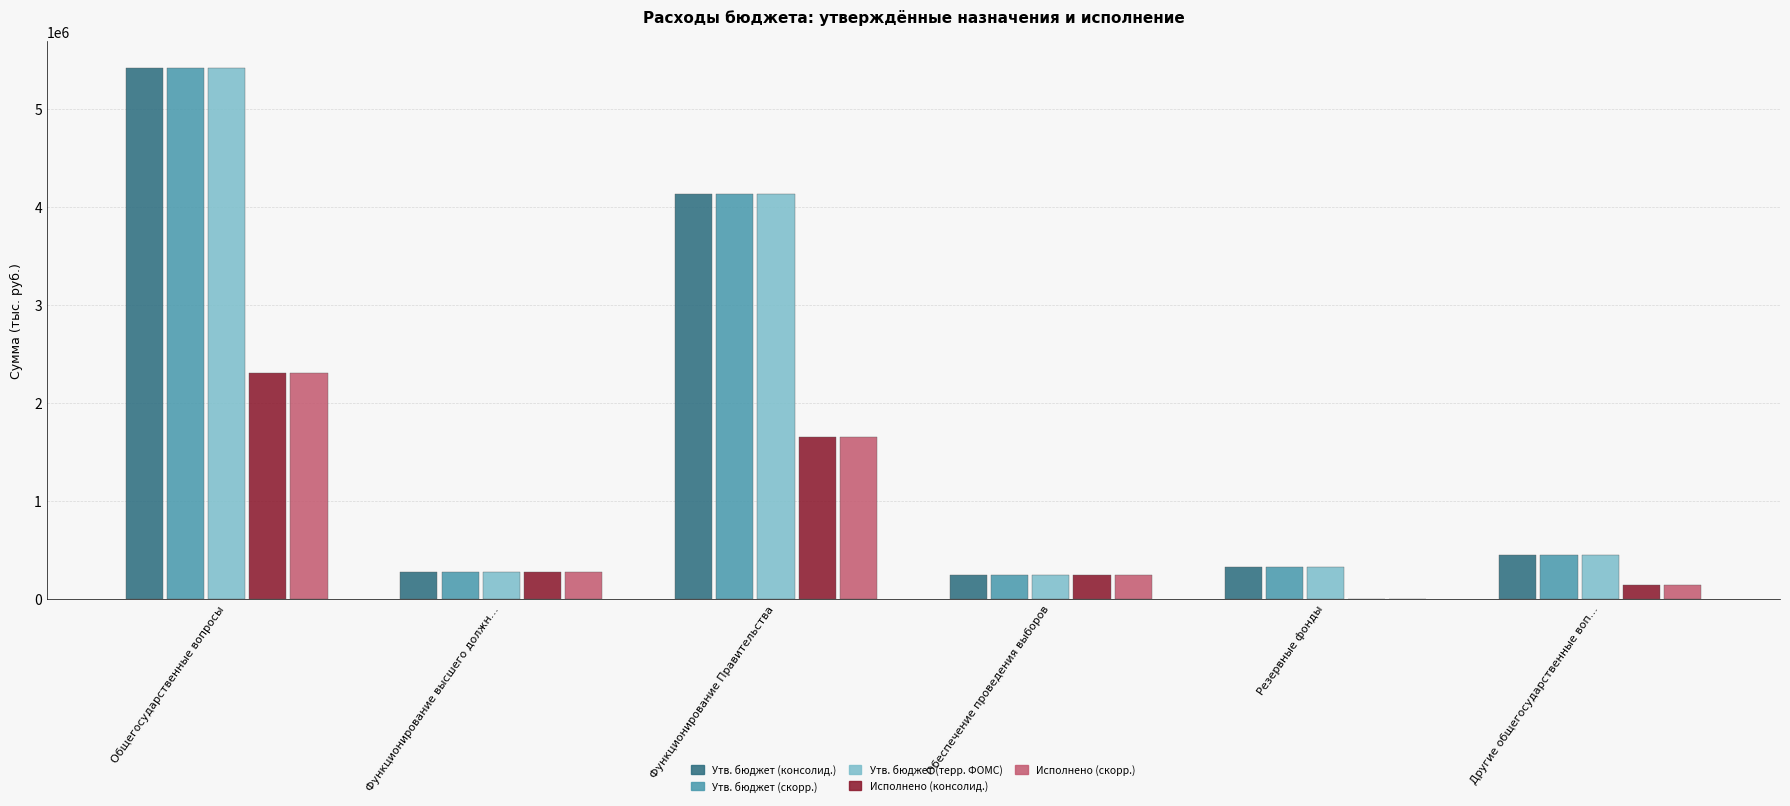

Is it true that Утв. бюджет (скорр.) equals 5417250.0 at Общегосударственные вопросы?

True